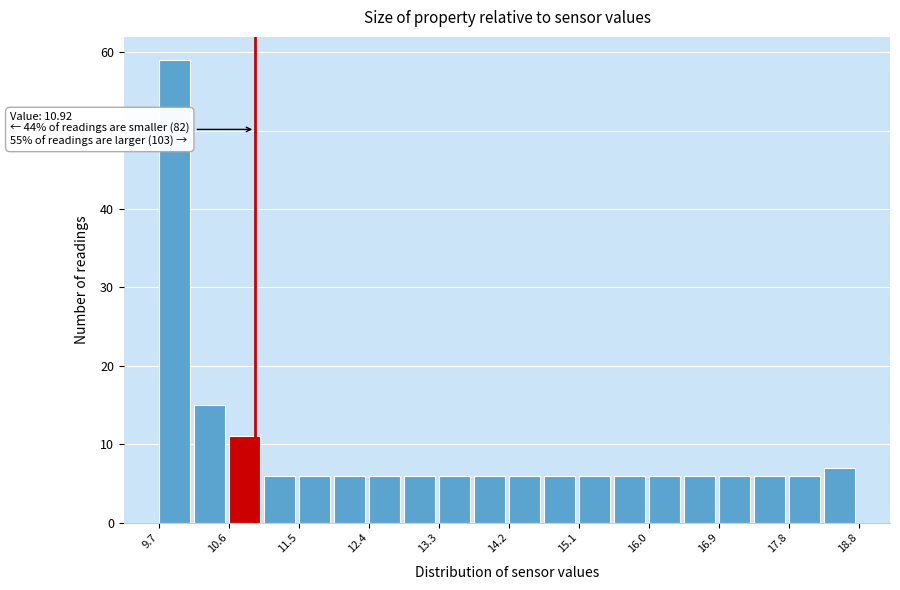

Over which range of the x-axis is the bar tallest?

9.7 to 10.1